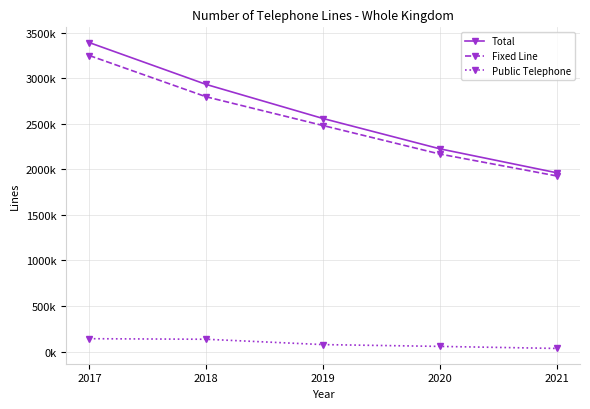

Which series has the largest total across all categories?

Total